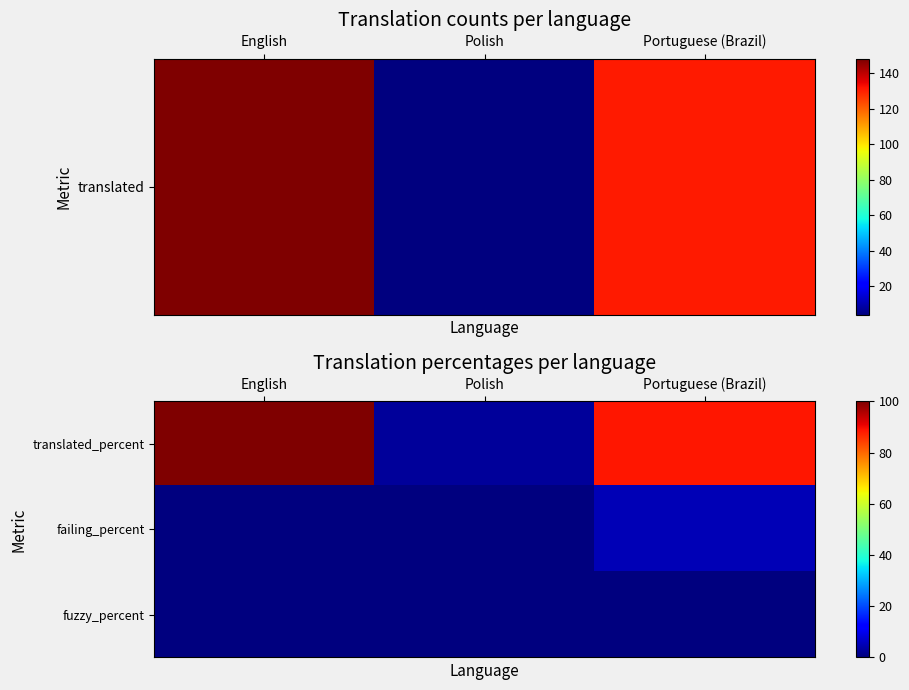

Which series changed the most between English and Portuguese (Brazil)?

translated_percent